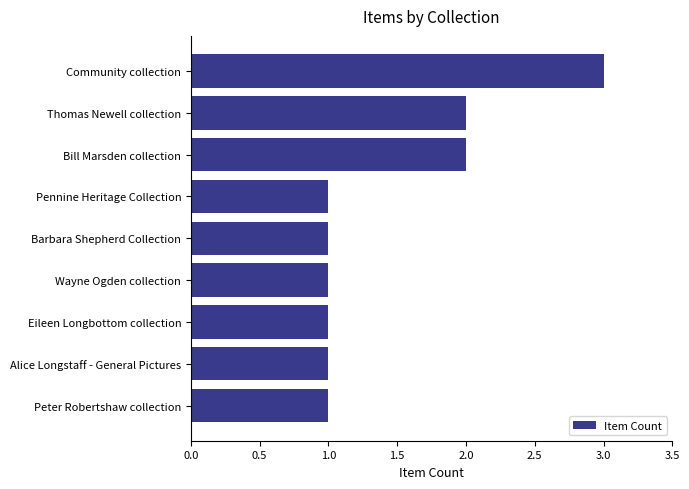

Approximately how many times larger is the value at Peter Robertshaw collection compared to Community collection?

0.3